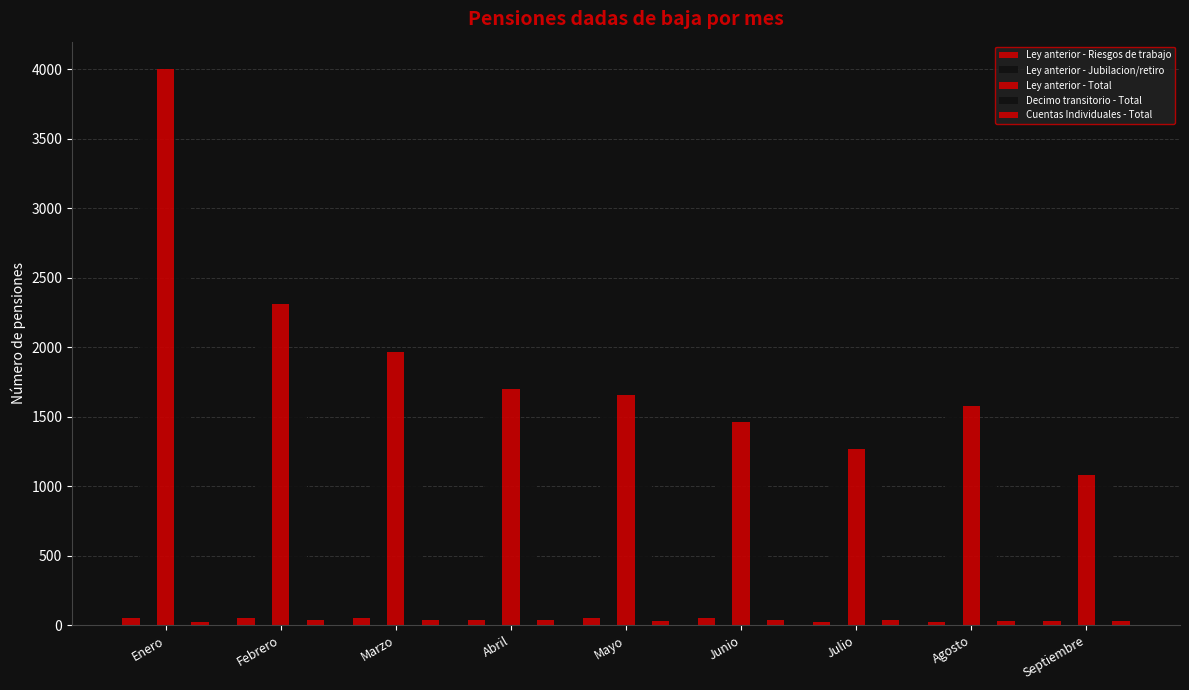

What is the difference between the Cuentas Individuales - Total values at Mayo and Enero?

4